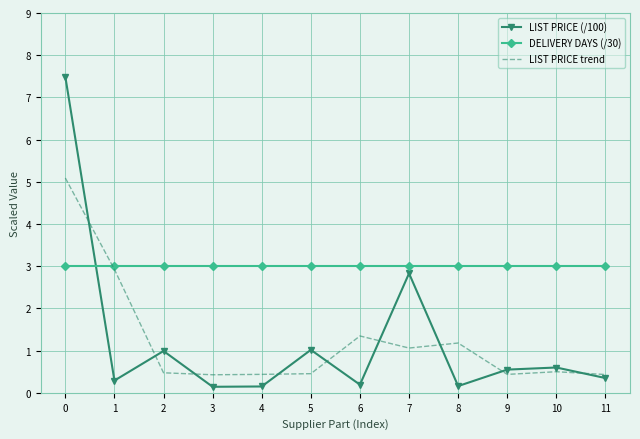

Rank the series by their maximum value, from highest to lowest.

LIST PRICE (/100), LIST PRICE trend, DELIVERY DAYS (/30)